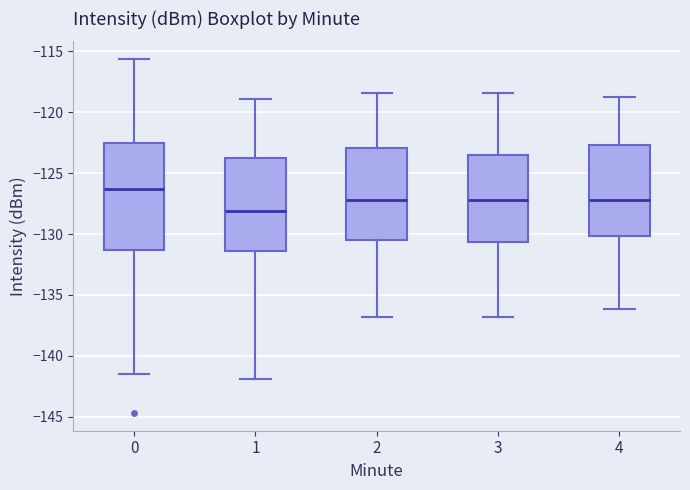

Where does the lower whisker of the box at x = 2 end on the y-axis? The values are not printed on the chart, so give them approximately, as read against the axis.

-137.0